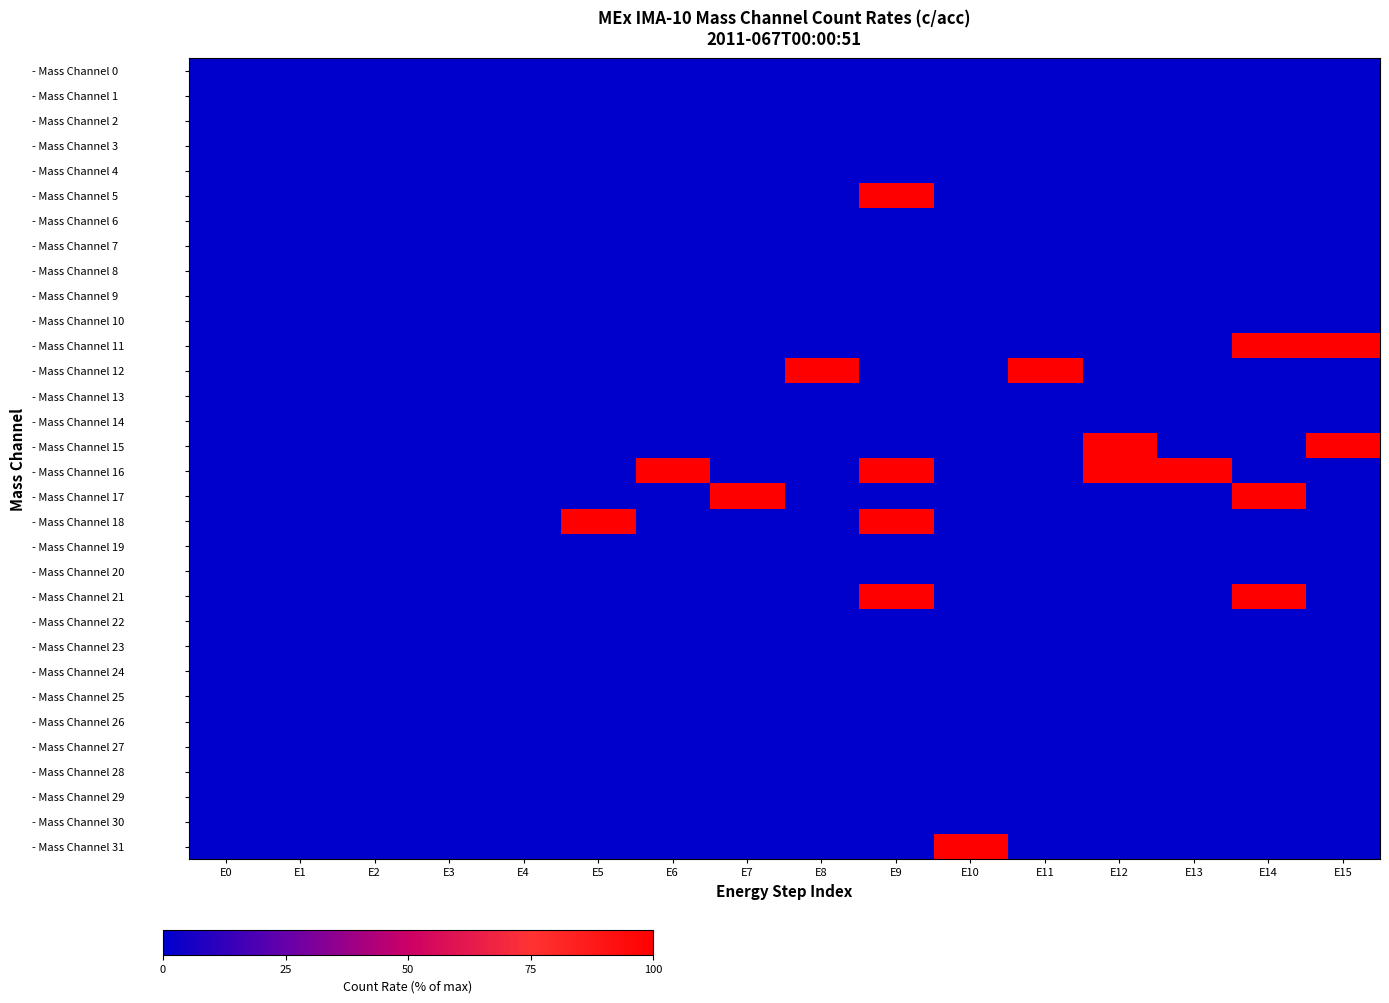

Reading right to left, extract all data points from this chart.

- Mass Channel 0: E15=0	E14=0	E13=0	E12=0	E11=0	E10=0	E9=0	E8=0	E7=0	E6=0	E5=0	E4=0	E3=0	E2=0	E1=0	E0=0
- Mass Channel 1: E15=0	E14=0	E13=0	E12=0	E11=0	E10=0	E9=0	E8=0	E7=0	E6=0	E5=0	E4=0	E3=0	E2=0	E1=0	E0=0
- Mass Channel 2: E15=0	E14=0	E13=0	E12=0	E11=0	E10=0	E9=0	E8=0	E7=0	E6=0	E5=0	E4=0	E3=0	E2=0	E1=0	E0=0
- Mass Channel 3: E15=0	E14=0	E13=0	E12=0	E11=0	E10=0	E9=0	E8=0	E7=0	E6=0	E5=0	E4=0	E3=0	E2=0	E1=0	E0=0
- Mass Channel 4: E15=0	E14=0	E13=0	E12=0	E11=0	E10=0	E9=0	E8=0	E7=0	E6=0	E5=0	E4=0	E3=0	E2=0	E1=0	E0=0
- Mass Channel 5: E15=0	E14=0	E13=0	E12=0	E11=0	E10=0	E9=100	E8=0	E7=0	E6=0	E5=0	E4=0	E3=0	E2=0	E1=0	E0=0
- Mass Channel 6: E15=0	E14=0	E13=0	E12=0	E11=0	E10=0	E9=0	E8=0	E7=0	E6=0	E5=0	E4=0	E3=0	E2=0	E1=0	E0=0
- Mass Channel 7: E15=0	E14=0	E13=0	E12=0	E11=0	E10=0	E9=0	E8=0	E7=0	E6=0	E5=0	E4=0	E3=0	E2=0	E1=0	E0=0
- Mass Channel 8: E15=0	E14=0	E13=0	E12=0	E11=0	E10=0	E9=0	E8=0	E7=0	E6=0	E5=0	E4=0	E3=0	E2=0	E1=0	E0=0
- Mass Channel 9: E15=0	E14=0	E13=0	E12=0	E11=0	E10=0	E9=0	E8=0	E7=0	E6=0	E5=0	E4=0	E3=0	E2=0	E1=0	E0=0
- Mass Channel 10: E15=0	E14=0	E13=0	E12=0	E11=0	E10=0	E9=0	E8=0	E7=0	E6=0	E5=0	E4=0	E3=0	E2=0	E1=0	E0=0
- Mass Channel 11: E15=100	E14=100	E13=0	E12=0	E11=0	E10=0	E9=0	E8=0	E7=0	E6=0	E5=0	E4=0	E3=0	E2=0	E1=0	E0=0
- Mass Channel 12: E15=0	E14=0	E13=0	E12=0	E11=100	E10=0	E9=0	E8=100	E7=0	E6=0	E5=0	E4=0	E3=0	E2=0	E1=0	E0=0
- Mass Channel 13: E15=0	E14=0	E13=0	E12=0	E11=0	E10=0	E9=0	E8=0	E7=0	E6=0	E5=0	E4=0	E3=0	E2=0	E1=0	E0=0
- Mass Channel 14: E15=0	E14=0	E13=0	E12=0	E11=0	E10=0	E9=0	E8=0	E7=0	E6=0	E5=0	E4=0	E3=0	E2=0	E1=0	E0=0
- Mass Channel 15: E15=100	E14=0	E13=0	E12=100	E11=0	E10=0	E9=0	E8=0	E7=0	E6=0	E5=0	E4=0	E3=0	E2=0	E1=0	E0=0
- Mass Channel 16: E15=0	E14=0	E13=100	E12=100	E11=0	E10=0	E9=100	E8=0	E7=0	E6=100	E5=0	E4=0	E3=0	E2=0	E1=0	E0=0
- Mass Channel 17: E15=0	E14=100	E13=0	E12=0	E11=0	E10=0	E9=0	E8=0	E7=100	E6=0	E5=0	E4=0	E3=0	E2=0	E1=0	E0=0
- Mass Channel 18: E15=0	E14=0	E13=0	E12=0	E11=0	E10=0	E9=100	E8=0	E7=0	E6=0	E5=100	E4=0	E3=0	E2=0	E1=0	E0=0
- Mass Channel 19: E15=0	E14=0	E13=0	E12=0	E11=0	E10=0	E9=0	E8=0	E7=0	E6=0	E5=0	E4=0	E3=0	E2=0	E1=0	E0=0
- Mass Channel 20: E15=0	E14=0	E13=0	E12=0	E11=0	E10=0	E9=0	E8=0	E7=0	E6=0	E5=0	E4=0	E3=0	E2=0	E1=0	E0=0
- Mass Channel 21: E15=0	E14=100	E13=0	E12=0	E11=0	E10=0	E9=100	E8=0	E7=0	E6=0	E5=0	E4=0	E3=0	E2=0	E1=0	E0=0
- Mass Channel 22: E15=0	E14=0	E13=0	E12=0	E11=0	E10=0	E9=0	E8=0	E7=0	E6=0	E5=0	E4=0	E3=0	E2=0	E1=0	E0=0
- Mass Channel 23: E15=0	E14=0	E13=0	E12=0	E11=0	E10=0	E9=0	E8=0	E7=0	E6=0	E5=0	E4=0	E3=0	E2=0	E1=0	E0=0
- Mass Channel 24: E15=0	E14=0	E13=0	E12=0	E11=0	E10=0	E9=0	E8=0	E7=0	E6=0	E5=0	E4=0	E3=0	E2=0	E1=0	E0=0
- Mass Channel 25: E15=0	E14=0	E13=0	E12=0	E11=0	E10=0	E9=0	E8=0	E7=0	E6=0	E5=0	E4=0	E3=0	E2=0	E1=0	E0=0
- Mass Channel 26: E15=0	E14=0	E13=0	E12=0	E11=0	E10=0	E9=0	E8=0	E7=0	E6=0	E5=0	E4=0	E3=0	E2=0	E1=0	E0=0
- Mass Channel 27: E15=0	E14=0	E13=0	E12=0	E11=0	E10=0	E9=0	E8=0	E7=0	E6=0	E5=0	E4=0	E3=0	E2=0	E1=0	E0=0
- Mass Channel 28: E15=0	E14=0	E13=0	E12=0	E11=0	E10=0	E9=0	E8=0	E7=0	E6=0	E5=0	E4=0	E3=0	E2=0	E1=0	E0=0
- Mass Channel 29: E15=0	E14=0	E13=0	E12=0	E11=0	E10=0	E9=0	E8=0	E7=0	E6=0	E5=0	E4=0	E3=0	E2=0	E1=0	E0=0
- Mass Channel 30: E15=0	E14=0	E13=0	E12=0	E11=0	E10=0	E9=0	E8=0	E7=0	E6=0	E5=0	E4=0	E3=0	E2=0	E1=0	E0=0
- Mass Channel 31: E15=0	E14=0	E13=0	E12=0	E11=0	E10=100	E9=0	E8=0	E7=0	E6=0	E5=0	E4=0	E3=0	E2=0	E1=0	E0=0